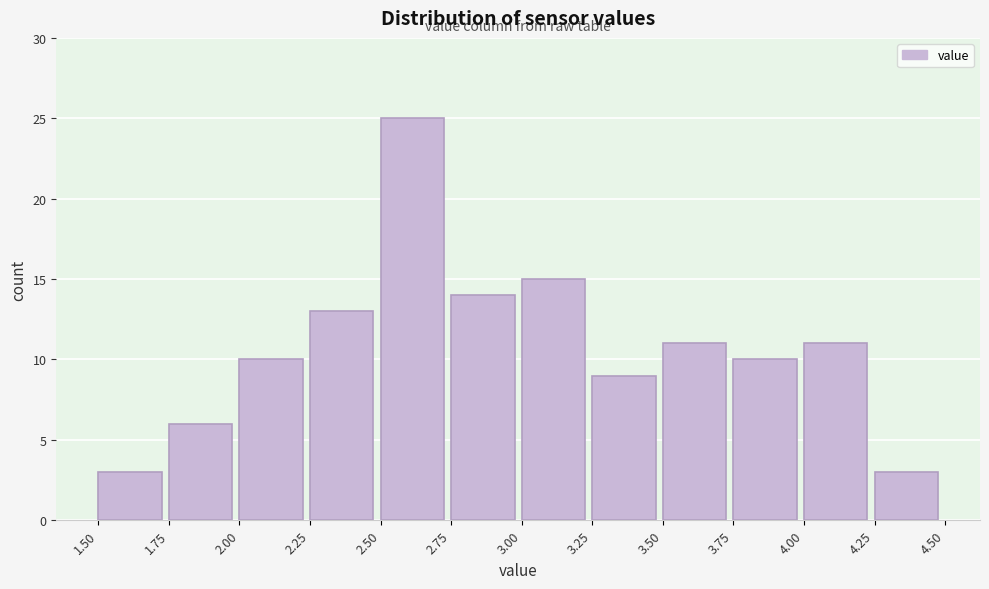

Reading left to right, list every bar in this chart as the range it spans on the x-axis followed by its height. The values are not printed on the chart, so give them approximately, as read against the axis.

1.50 to 1.75: 3
1.75 to 2.00: 6
2.00 to 2.25: 10
2.25 to 2.50: 13
2.50 to 2.75: 25
2.75 to 3.00: 14
3.00 to 3.25: 15
3.25 to 3.50: 9
3.50 to 3.75: 11
3.75 to 4.00: 10
4.00 to 4.25: 11
4.25 to 4.50: 3